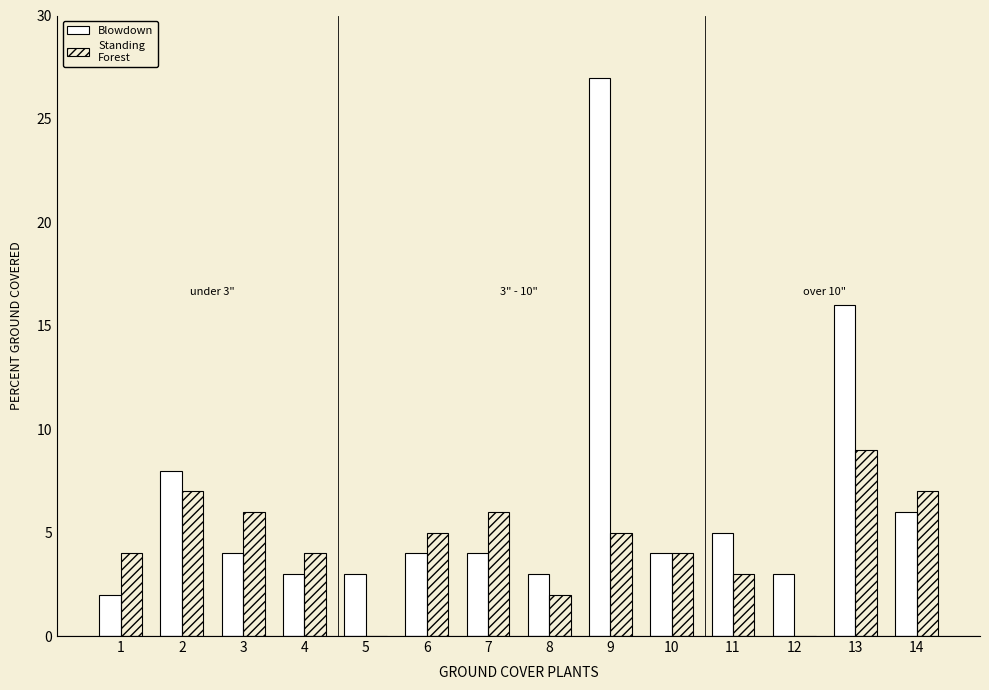

Reading right to left, what are all the values shown in this chart?

Blowdown: 14=6	13=16	12=3	11=5	10=4	9=27	8=3	7=4	6=4	5=3	4=3	3=4	2=8	1=2
Standing Forest: 14=7	13=9	12=0	11=3	10=4	9=5	8=2	7=6	6=5	5=0	4=4	3=6	2=7	1=4